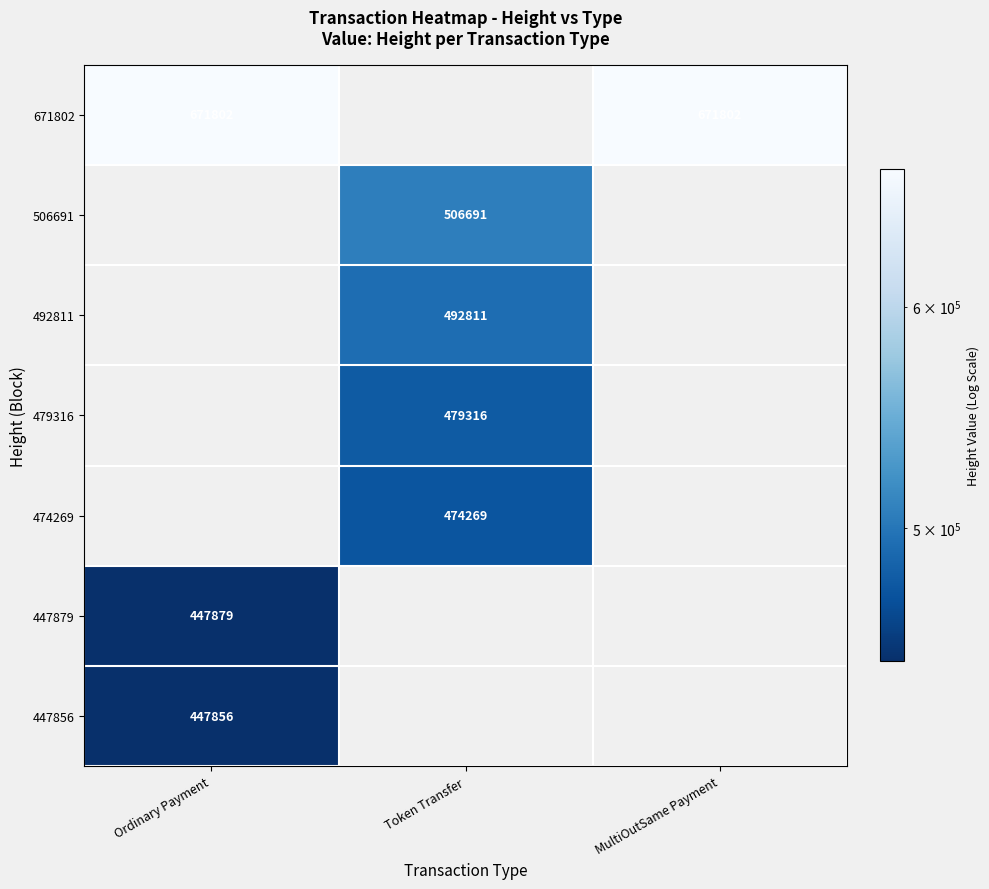

At how many categories does at least one series exceed 636555?

2